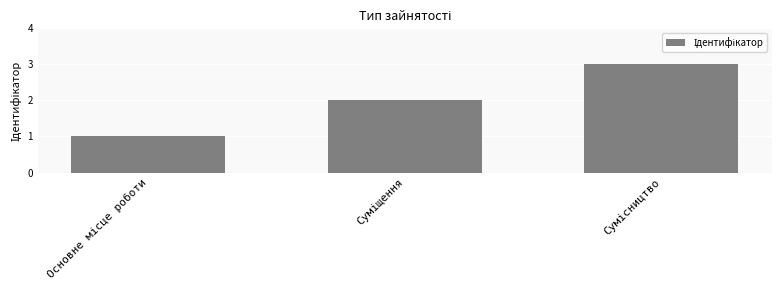

Count the number of data series in this chart.

1